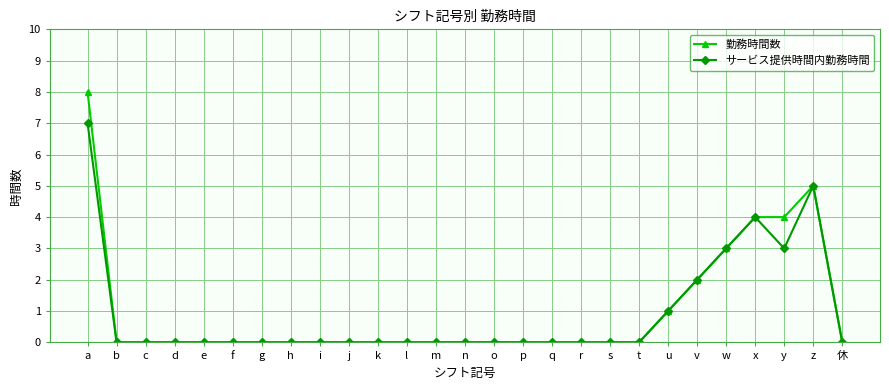

What is the total value across all series at a?

15